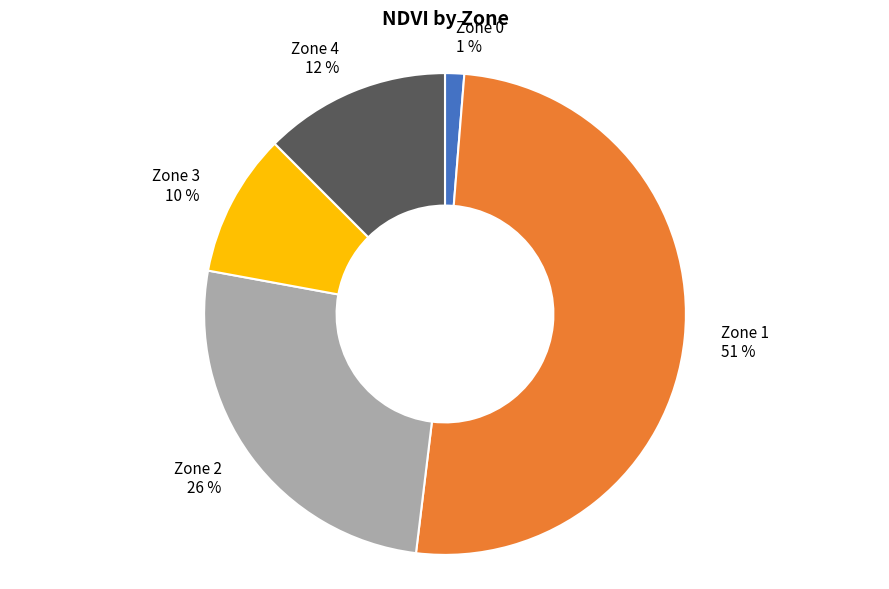

Which has a higher value, Zone 0 or Zone 3?

Zone 3